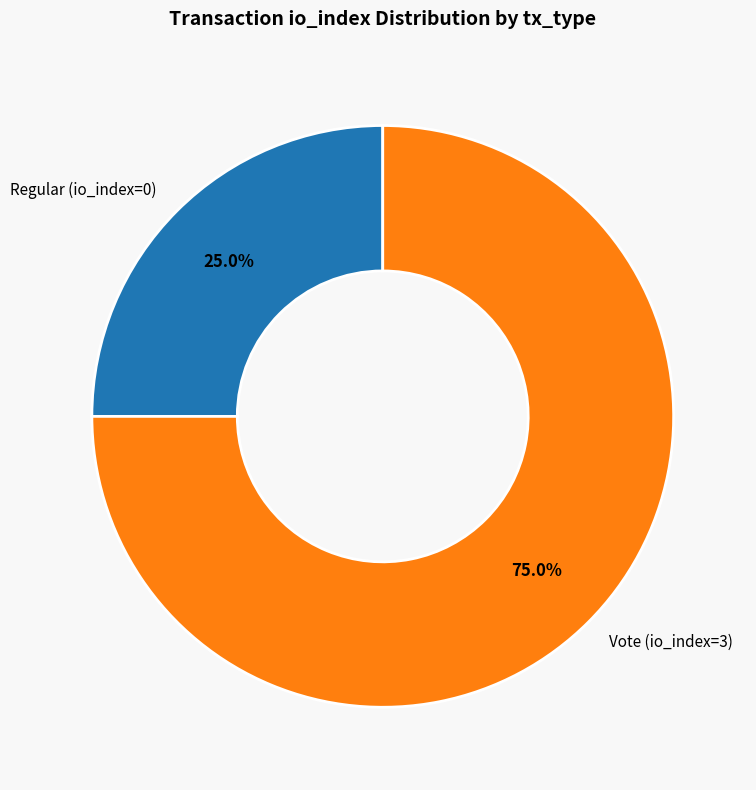

Does Vote (io_index=3) represent more than half of the total?

Yes